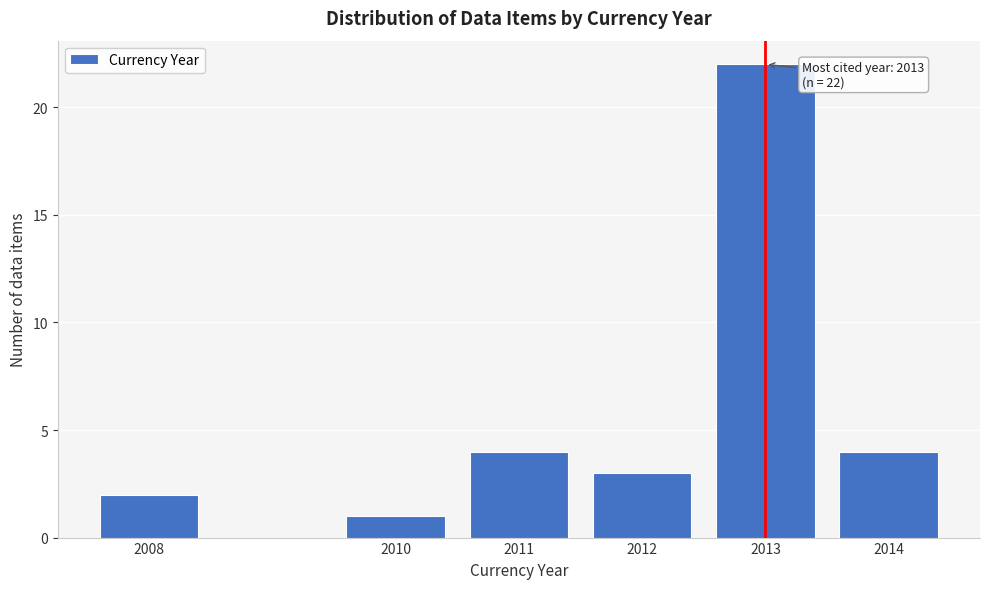

Reading left to right, extract all data points from this chart.

2008=2	2010=1	2011=4	2012=3	2013=22	2014=4